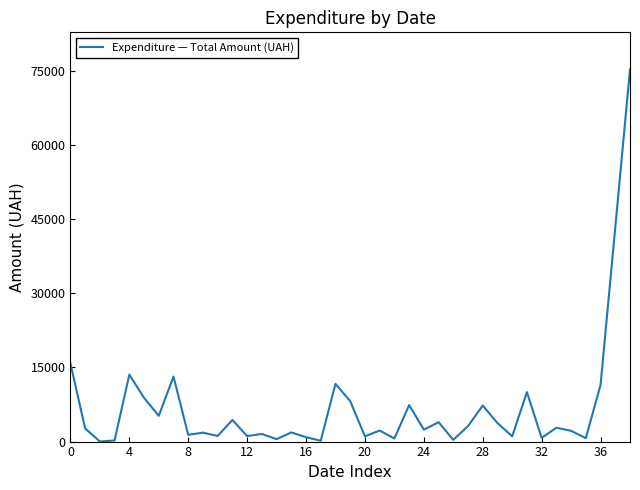

What is the difference between the maximum and minimum values?

75242.4